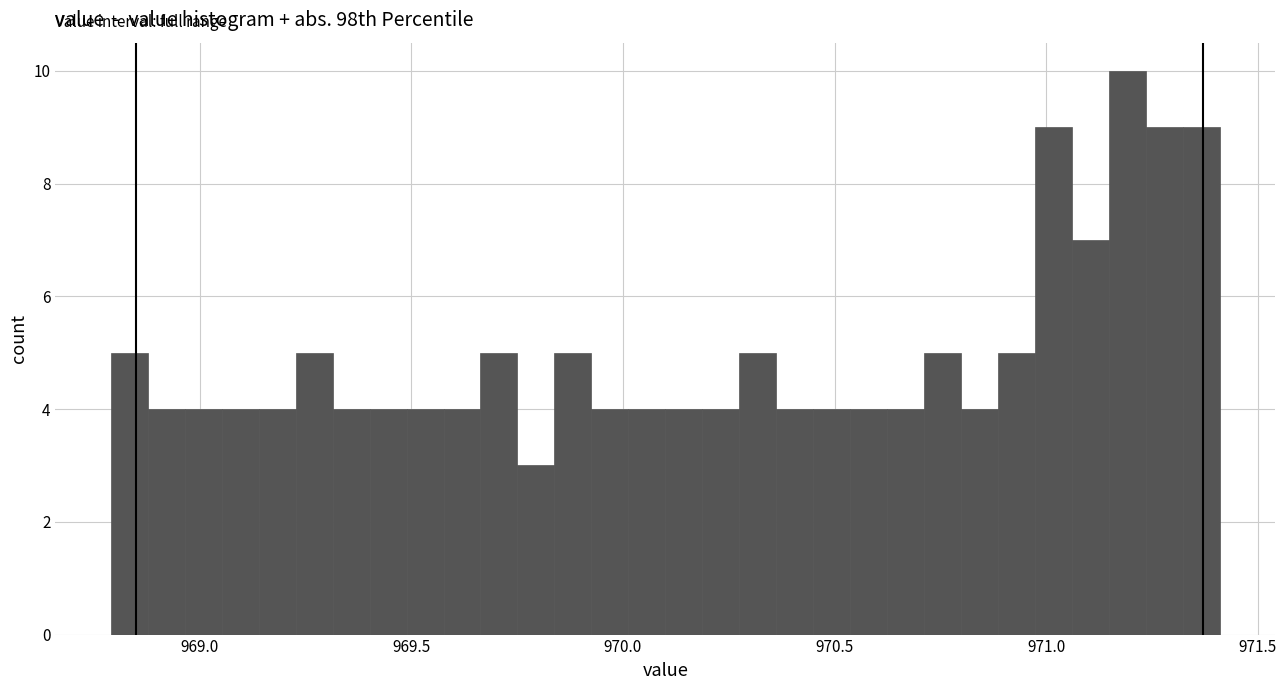

Read against the x-axis, roughly where is the centre of the tallest bar?

971.20